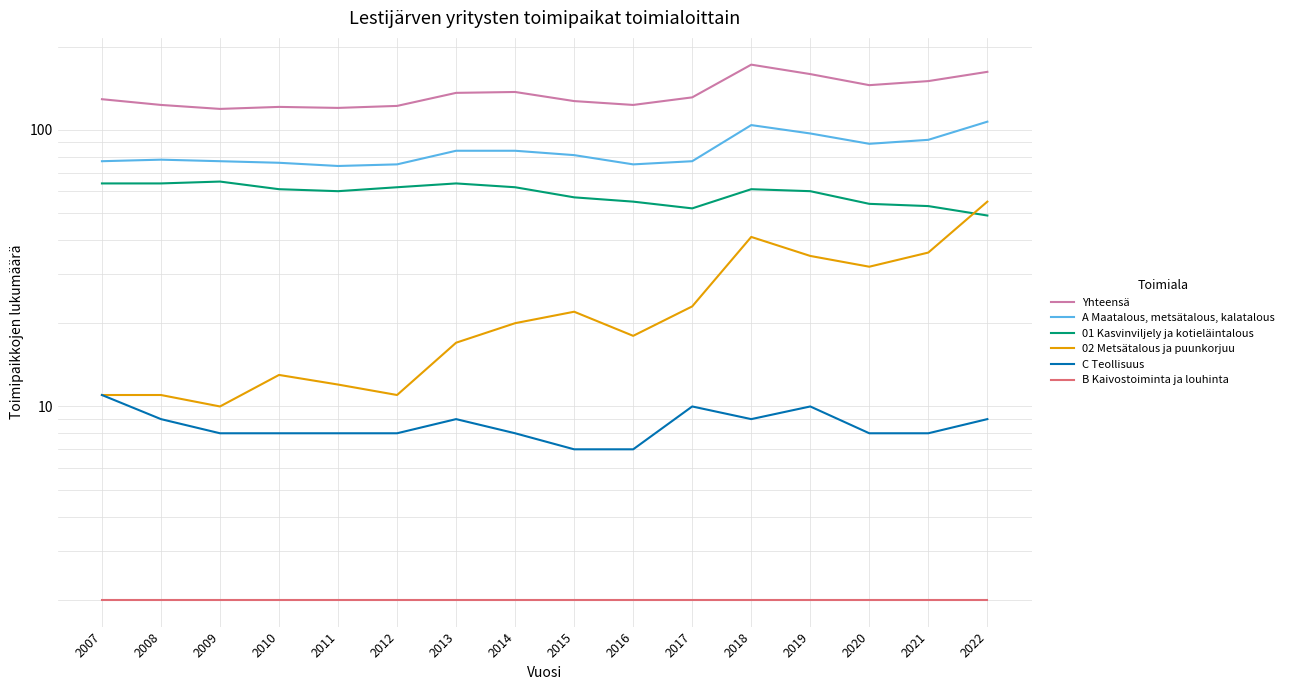

At which label does 02 Metsätalous ja puunkorjuu first exceed 20?

2015